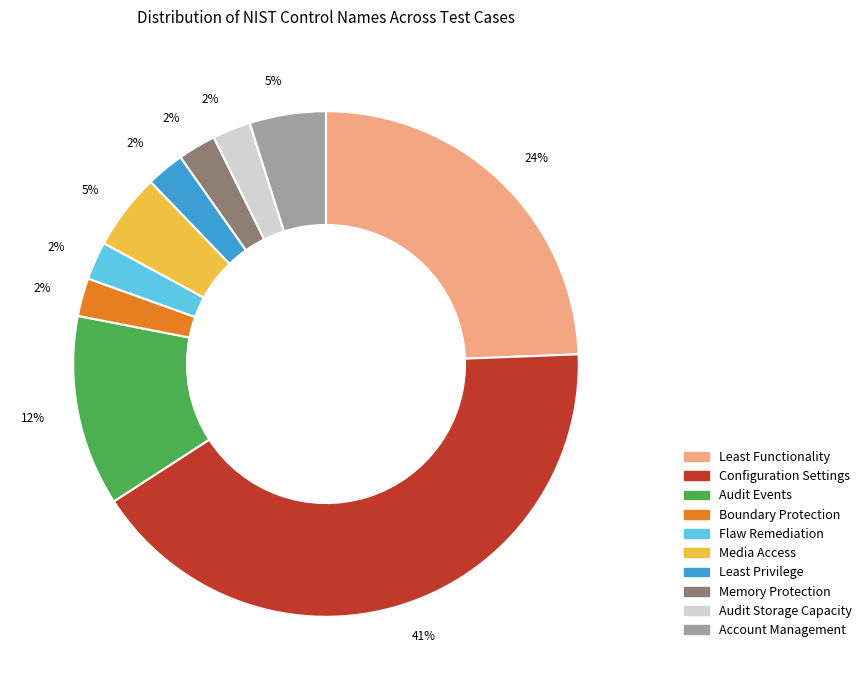

How many segments does this pie chart have?

10